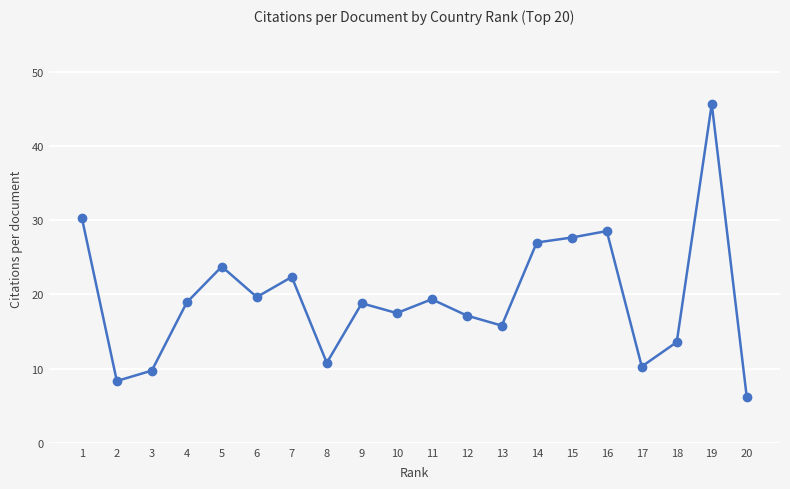

What is the difference between the values at 16 and 2?

20.2